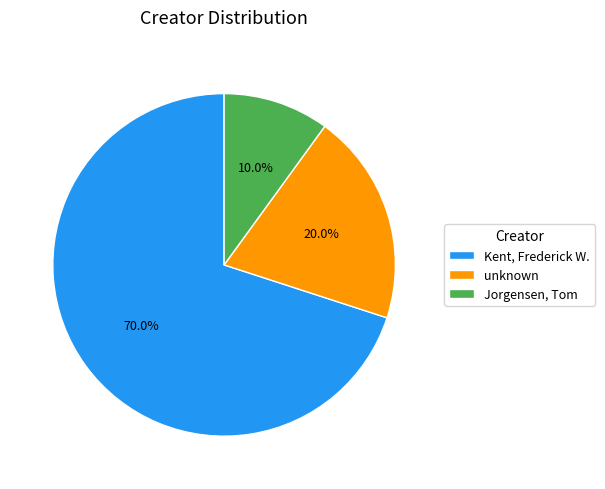

Is there a majority slice in this chart?

Yes